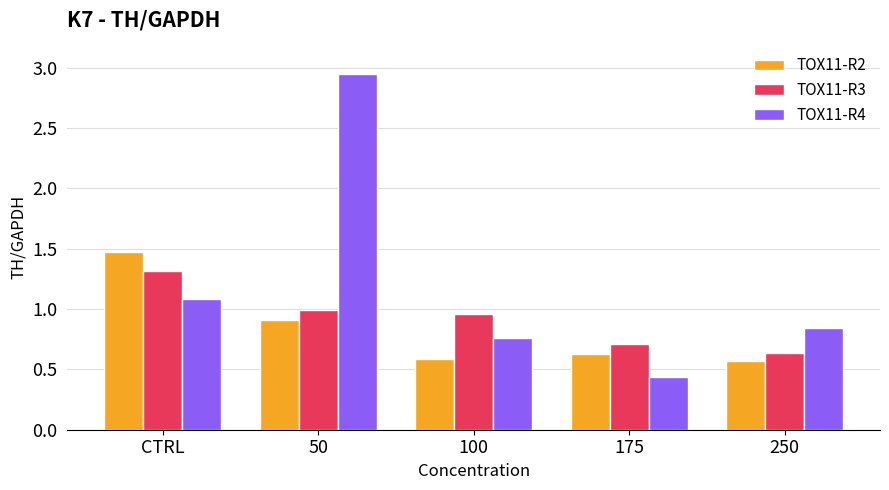

Rank the series by their maximum value, from highest to lowest.

TOX11-R4, TOX11-R2, TOX11-R3